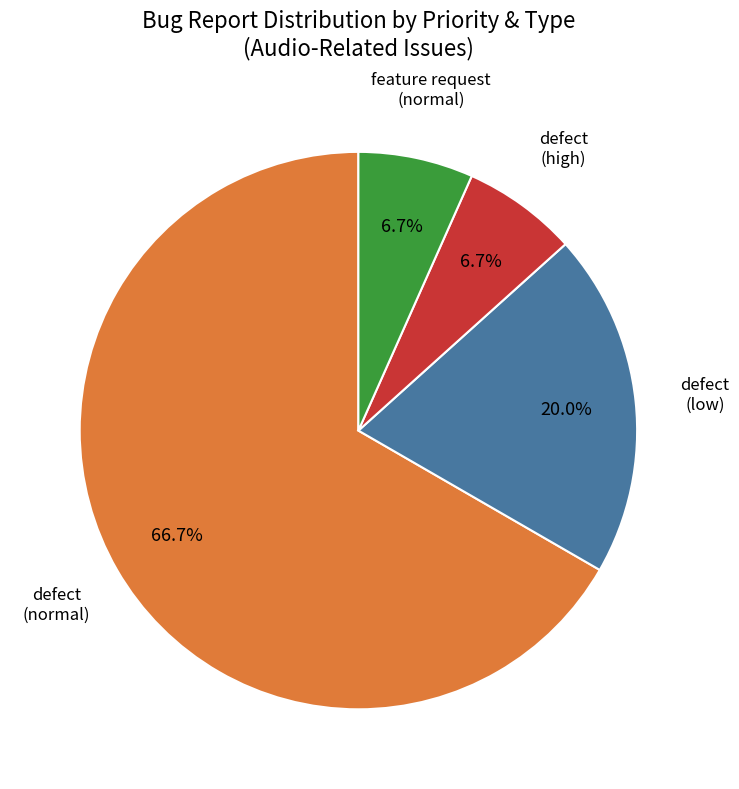

Is there a majority slice in this chart?

Yes